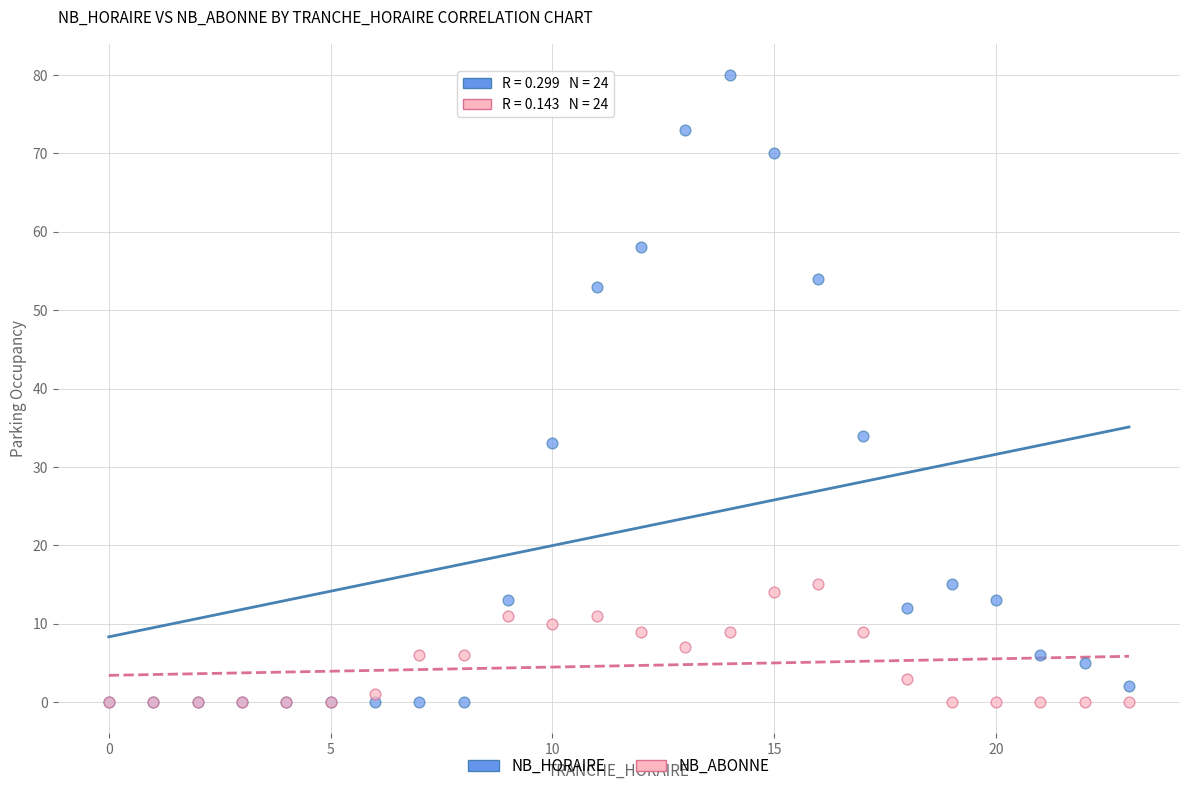

Across all series, what Y value is closest to 40?

34